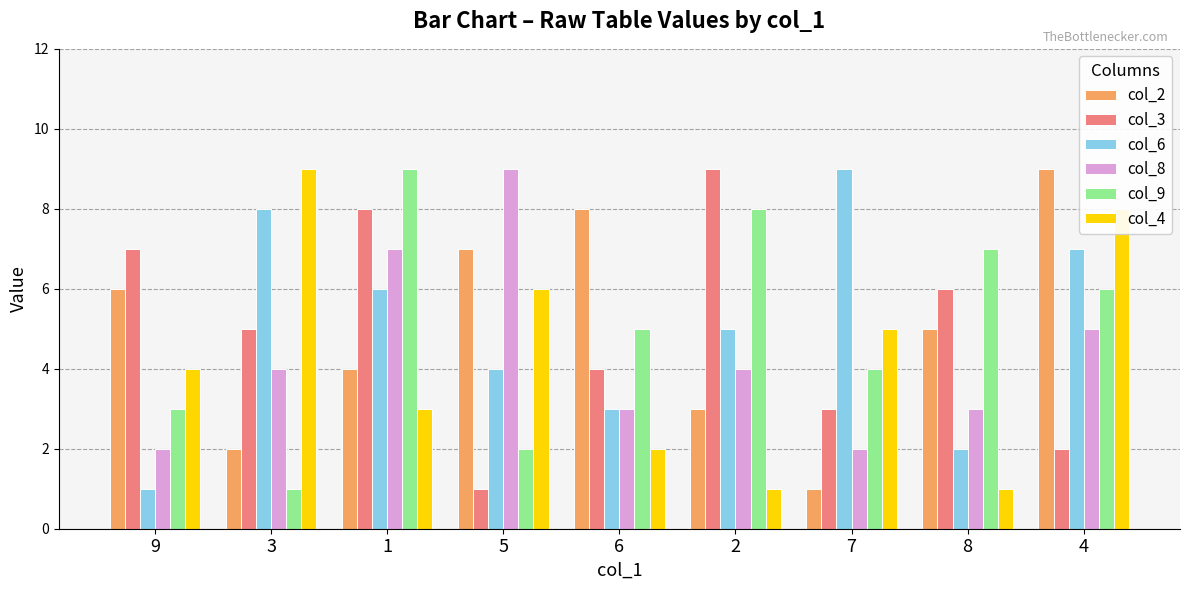

Reading right to left, extract all data points from this chart.

col_2: 4=9	8=5	7=1	2=3	6=8	5=7	1=4	3=2	9=6
col_3: 4=2	8=6	7=3	2=9	6=4	5=1	1=8	3=5	9=7
col_6: 4=7	8=2	7=9	2=5	6=3	5=4	1=6	3=8	9=1
col_8: 4=5	8=3	7=2	2=4	6=3	5=9	1=7	3=4	9=2
col_9: 4=6	8=7	7=4	2=8	6=5	5=2	1=9	3=1	9=3
col_4: 4=8	8=1	7=5	2=1	6=2	5=6	1=3	3=9	9=4